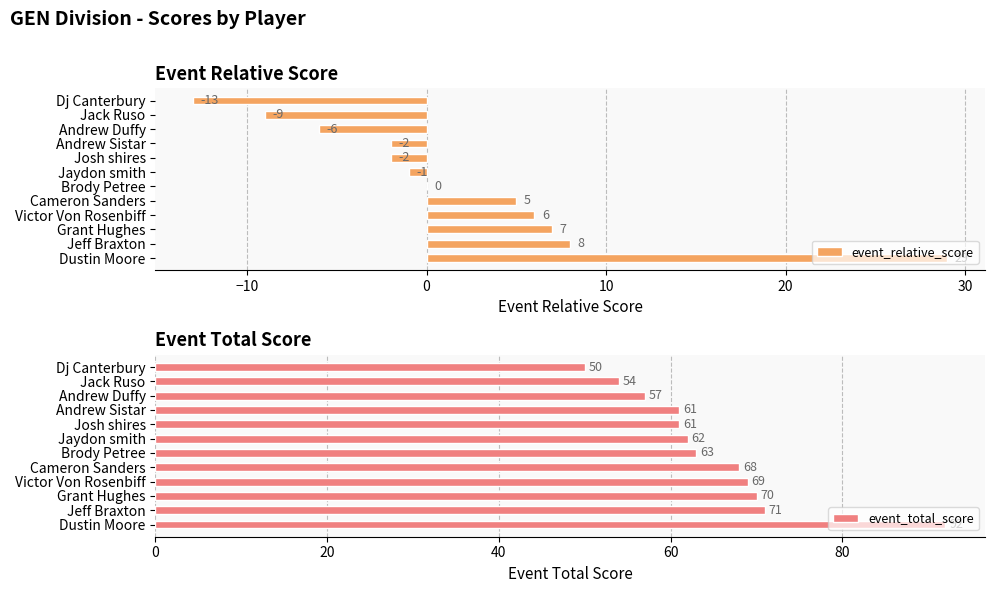

True or false: event_relative_score has a value of -2 at Andrew Sistar.

True